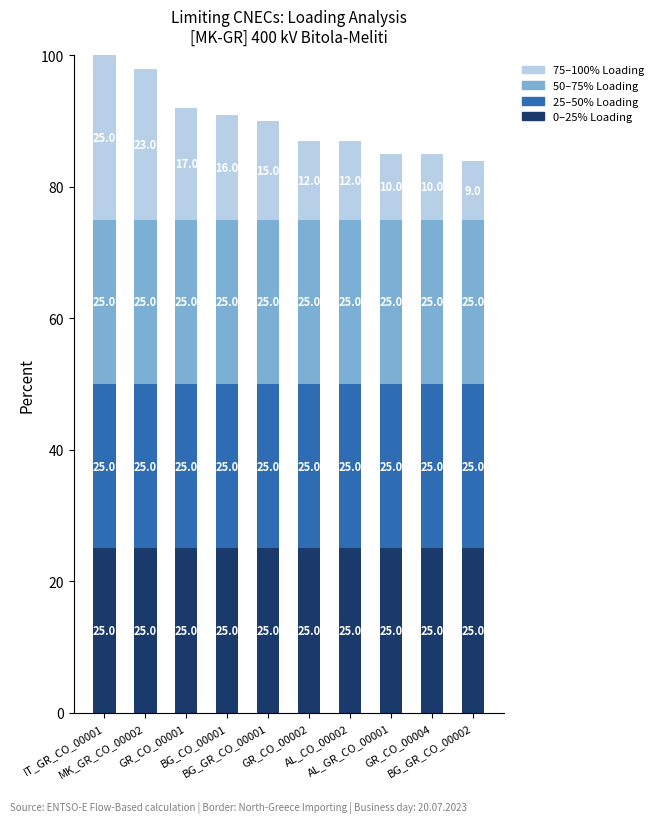

At which category is the sum across all series the highest?

IT_GR_CO_00001